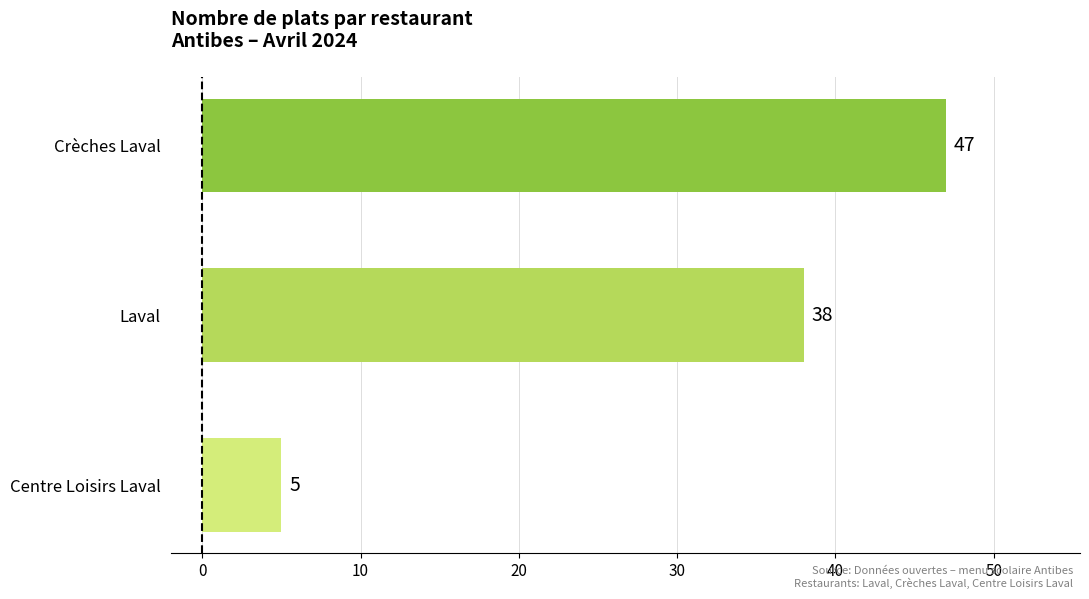

True or false: the data shows 5 at Centre Loisirs Laval.

True